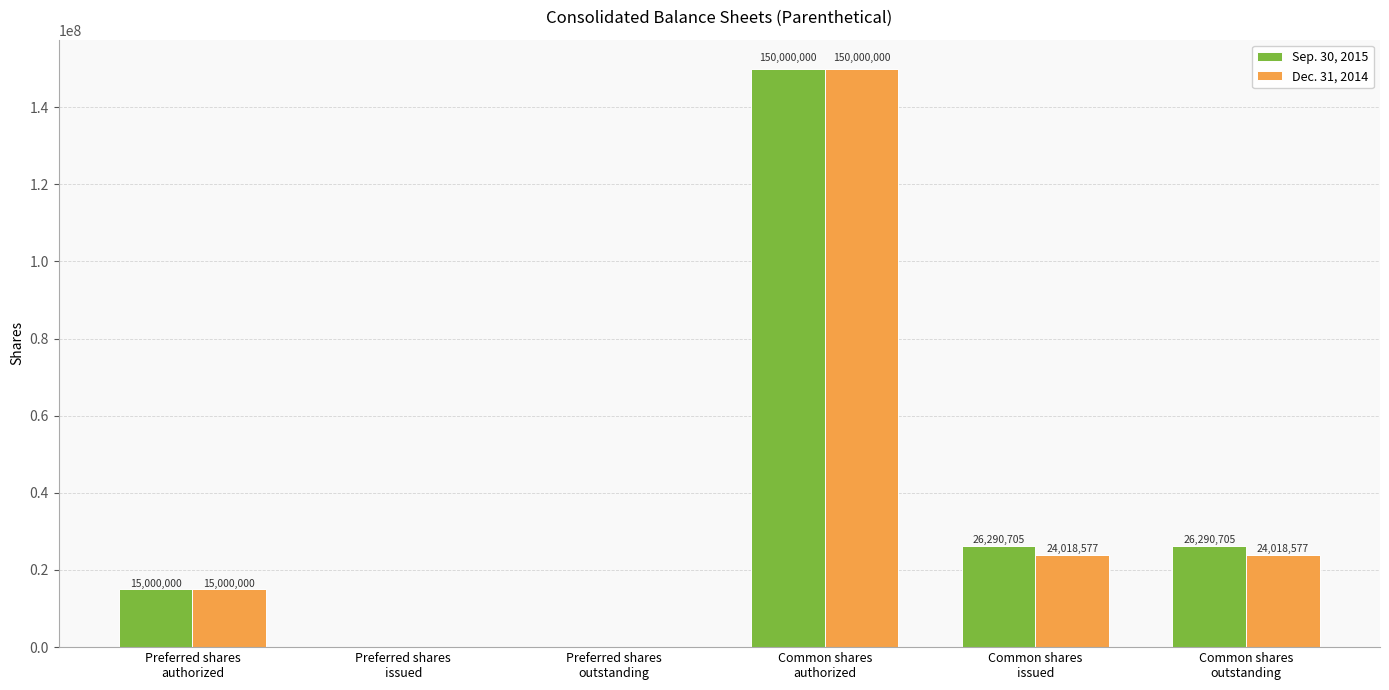

Where does the Sep. 30, 2015 series first go above 26290705?

Common shares
authorized